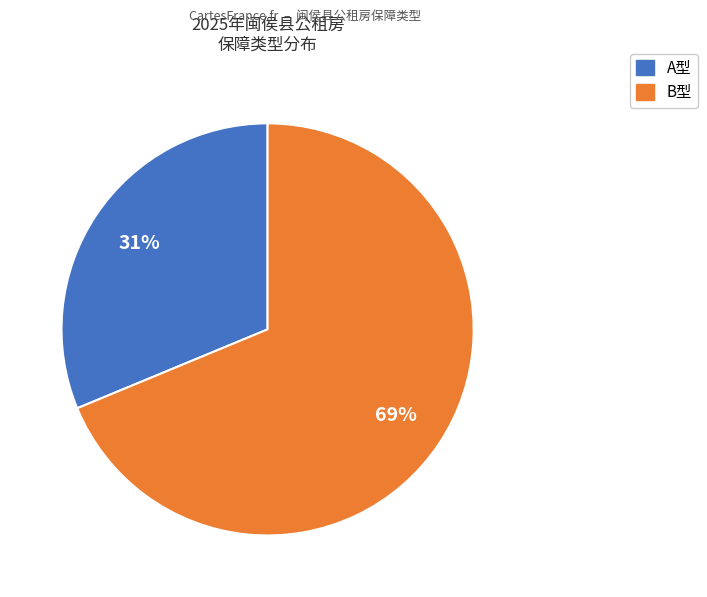

Count the number of slices in the pie.

2